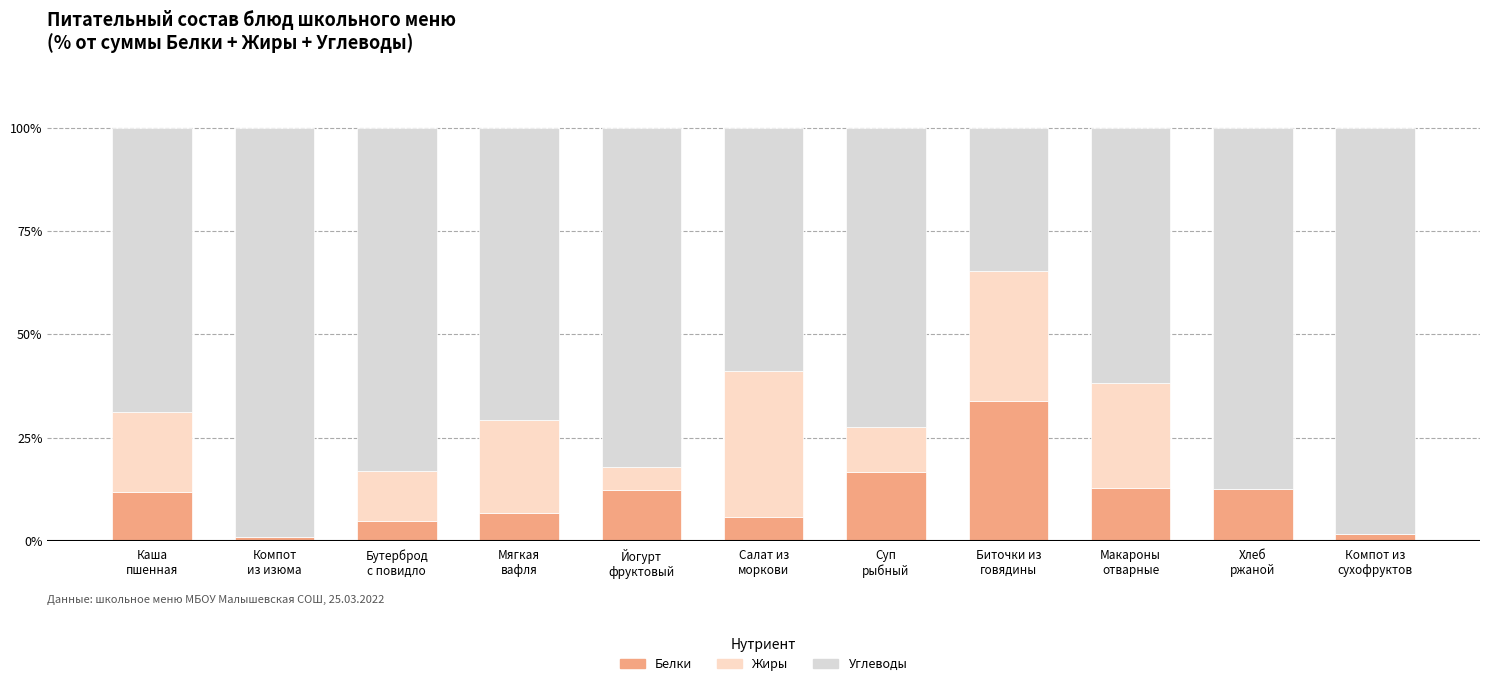

What is the sum of all Белки values?

120.2